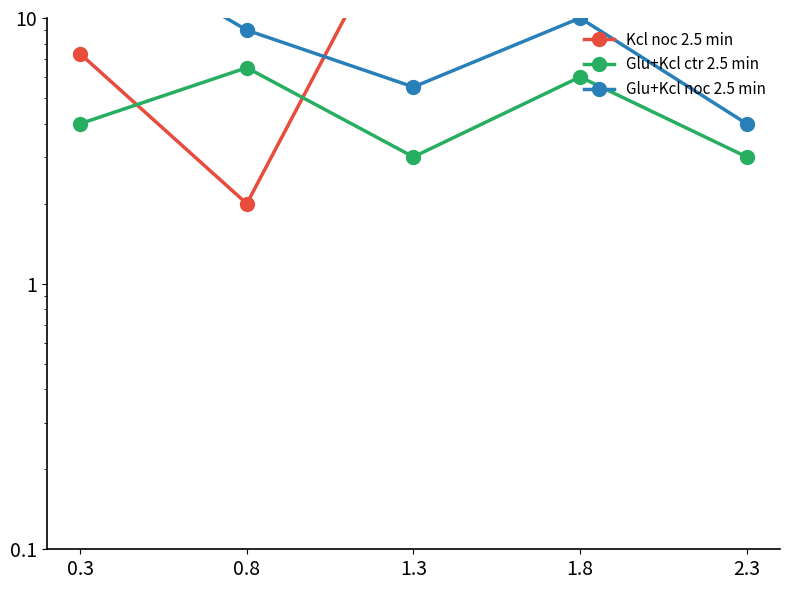

After their last crossing, which series has the higher values: Kcl noc 2.5 min or Glu+Kcl ctr 2.5 min?

Kcl noc 2.5 min